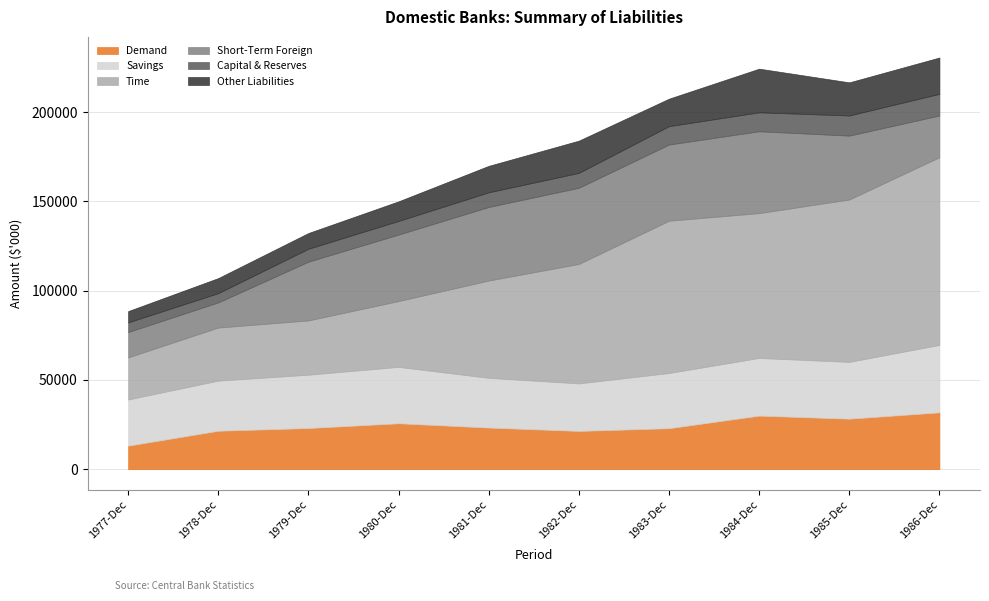

Between 1978-Dec and 1984-Dec, which series saw the biggest shift?

Time